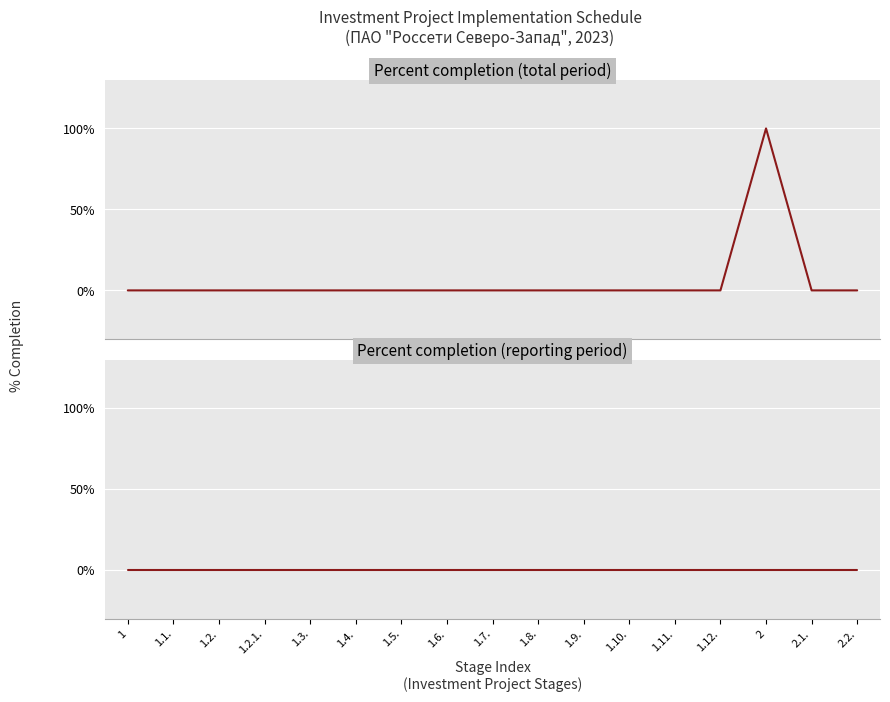

What is the average value of the Percent completion (total period) series?

6